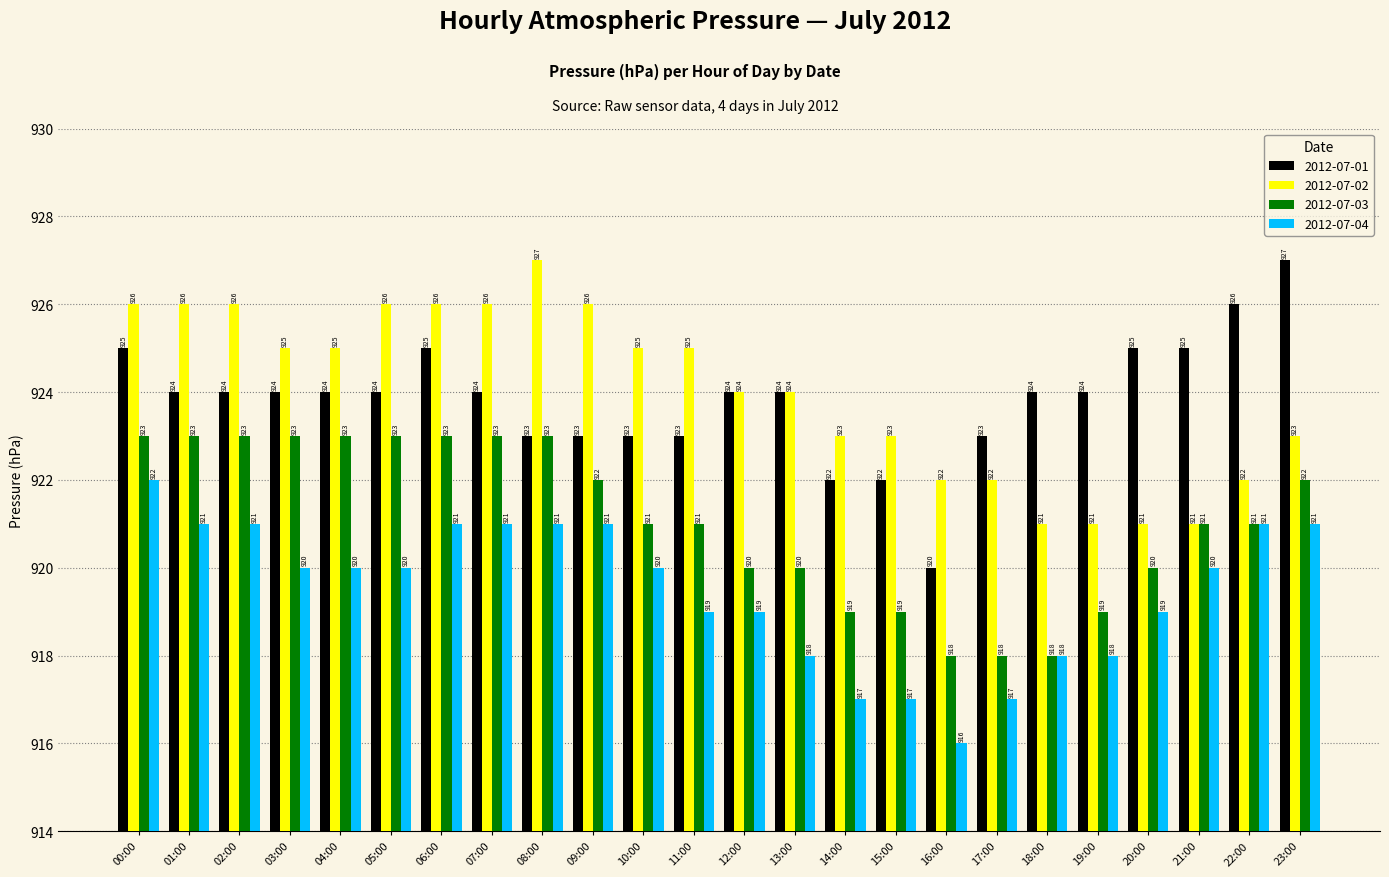

What is the total value across all series at 07:00?

3694